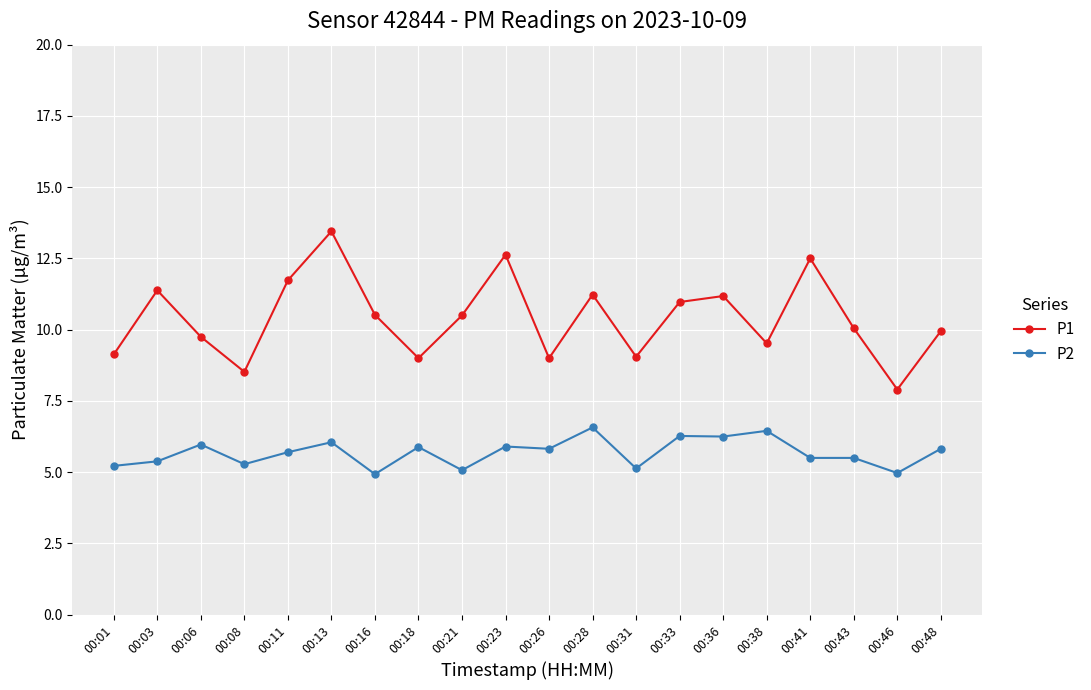

What is the value of the P1 point at the 7th from the left?

10.5